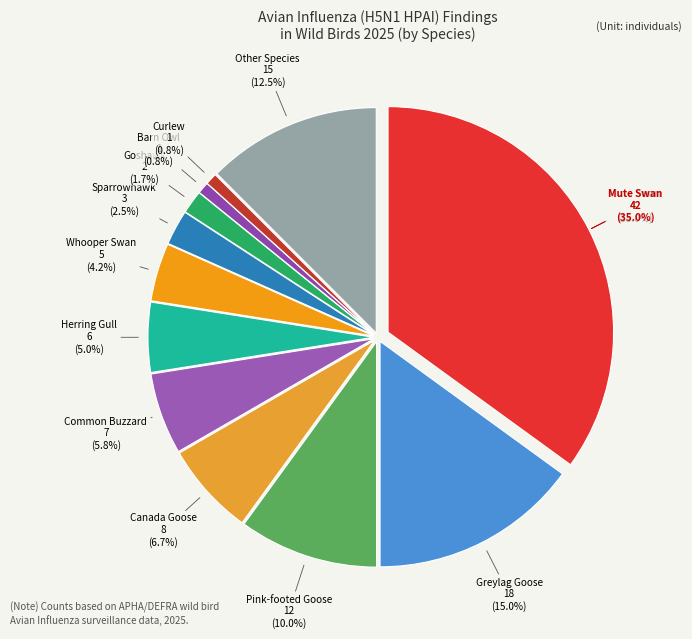

Combined, do Pink-footed Goose and Common Buzzard account for over 50%?

No